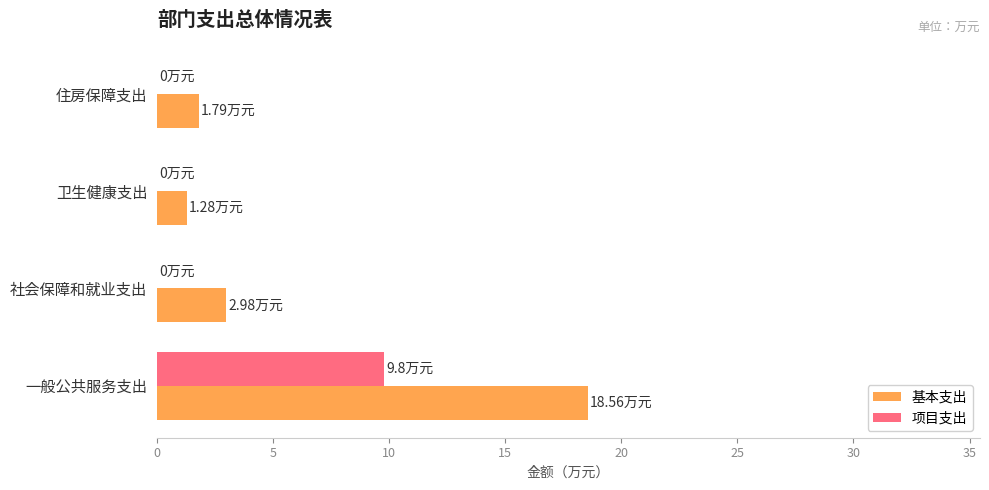

Which label corresponds to the largest value in the chart?

一般公共服务支出